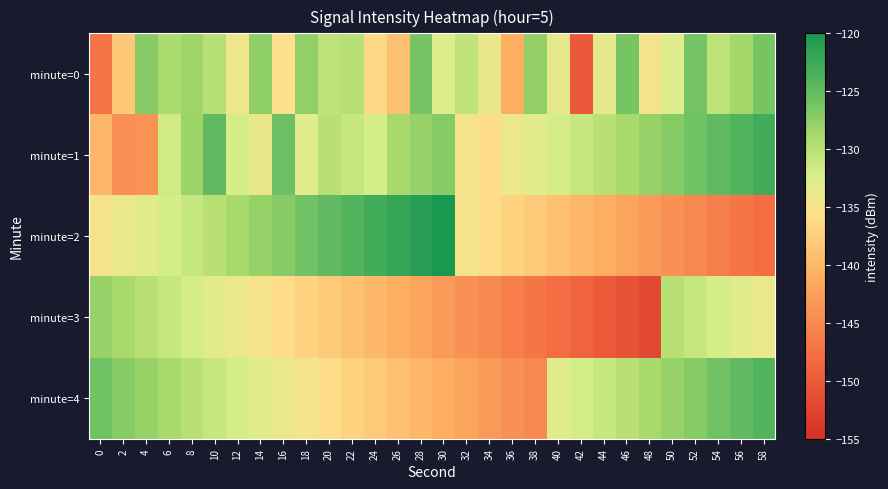

Reading right to left, extract all data points from this chart.

minute=0: 58=-126.2	56=-128.6	54=-130.4	52=-126.1	50=-132.8	48=-135.0	46=-126.2	44=-133.4	42=-150.1	40=-133.5	38=-127.8	36=-141.0	34=-133.7	32=-130.6	30=-132.6	28=-126.2	26=-139.0	24=-136.5	22=-129.9	20=-130.3	18=-127.8	16=-135.7	14=-127.6	12=-134.3	10=-130.0	8=-128.4	6=-129.2	4=-127.0	2=-138.2	0=-147.1
minute=1: 58=-123.0	56=-124.0	54=-125.0	52=-126.0	50=-127.0	48=-128.0	46=-129.0	44=-130.0	42=-131.0	40=-132.0	38=-133.0	36=-134.0	34=-136.0	32=-135.0	30=-127.0	28=-128.0	26=-129.0	24=-132.0	22=-131.0	20=-130.0	18=-133.2	16=-125.6	14=-133.8	12=-131.9	10=-125.0	8=-128.2	6=-131.7	4=-143.9	2=-144.2	0=-140.2
minute=2: 58=-148.0	56=-147.0	54=-146.0	52=-145.0	50=-144.0	48=-143.0	46=-142.0	44=-141.0	42=-140.0	40=-139.0	38=-138.0	36=-137.0	34=-136.0	32=-135.0	30=-120.0	28=-121.0	26=-122.0	24=-123.0	22=-124.0	20=-125.0	18=-126.0	16=-127.0	14=-128.0	12=-129.0	10=-130.0	8=-131.0	6=-132.0	4=-133.0	2=-134.0	0=-135.0
minute=3: 58=-134.0	56=-133.0	54=-132.0	52=-131.0	50=-130.0	48=-152.0	46=-151.0	44=-150.0	42=-149.0	40=-148.0	38=-147.0	36=-146.0	34=-145.0	32=-144.0	30=-143.0	28=-142.0	26=-141.0	24=-140.0	22=-139.0	20=-138.0	18=-137.0	16=-136.0	14=-135.0	12=-134.0	10=-133.0	8=-132.0	6=-131.0	4=-130.0	2=-129.0	0=-128.0
minute=4: 58=-124.0	56=-125.0	54=-126.0	52=-127.0	50=-128.0	48=-129.0	46=-130.0	44=-131.0	42=-132.0	40=-133.0	38=-145.0	36=-144.0	34=-143.0	32=-142.0	30=-141.0	28=-140.0	26=-139.0	24=-138.0	22=-137.0	20=-136.0	18=-135.0	16=-134.0	14=-133.0	12=-132.0	10=-131.0	8=-130.0	6=-129.0	4=-128.0	2=-127.0	0=-126.0